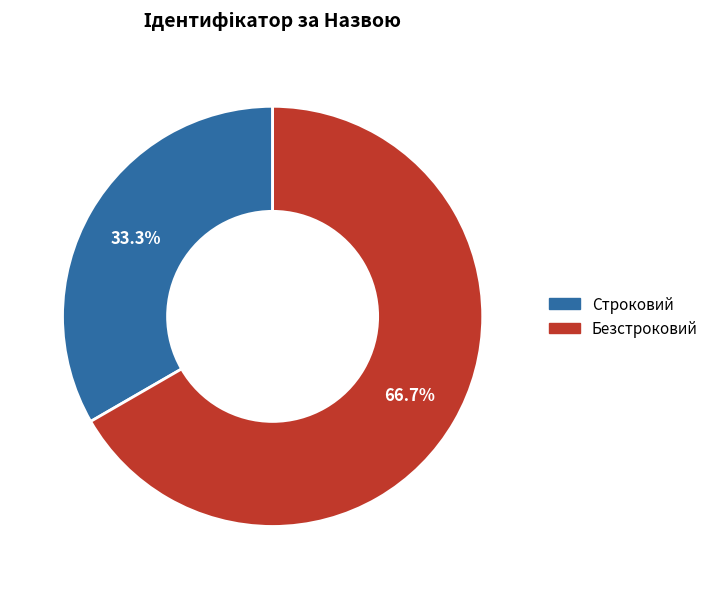

Which category has the smallest portion of the pie?

Строковий